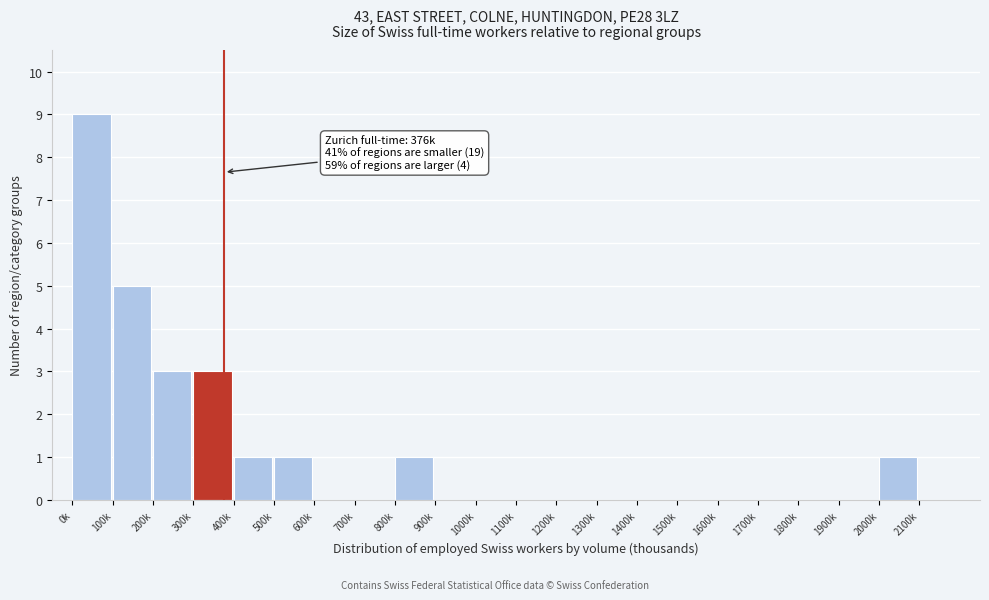

Reading left to right, what are all the values shown in this chart?

0k=9	100k=5	200k=3	300k=3	400k=1	500k=1	600k=0	700k=0	800k=1	900k=0	1000k=0	1100k=0	1200k=0	1300k=0	1400k=0	1500k=0	1600k=0	1700k=0	1800k=0	1900k=0	2000k=1	2100k=0